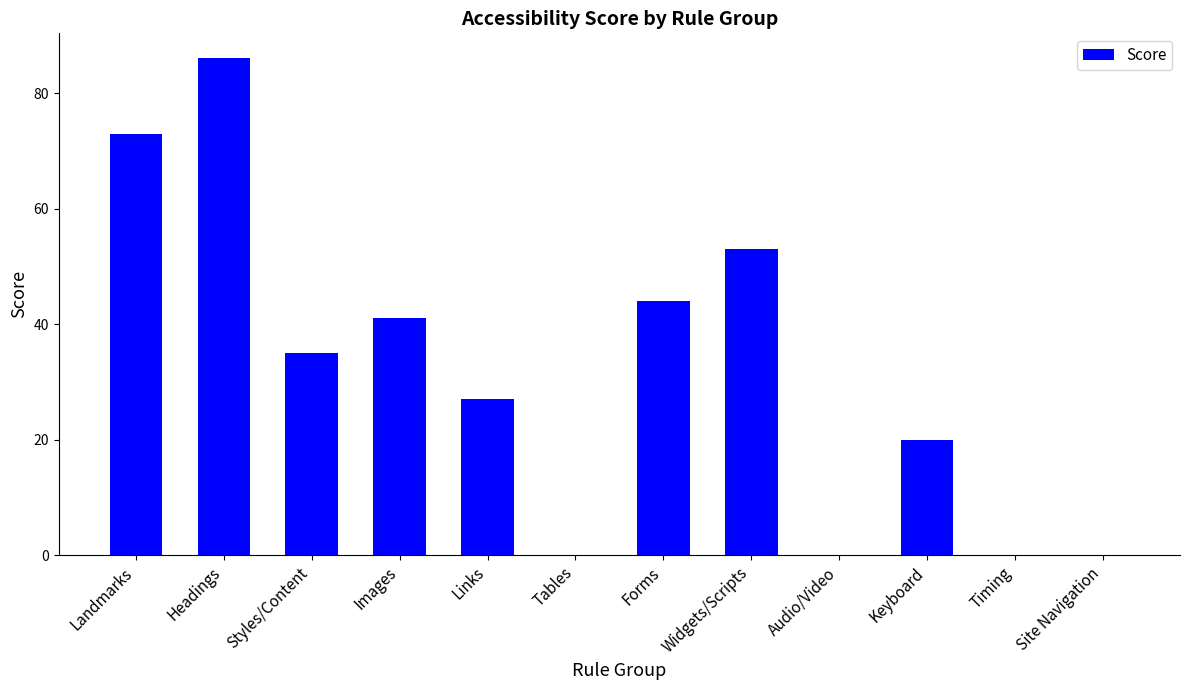

List the labels in order of value, largest first.

Headings, Landmarks, Widgets/Scripts, Forms, Images, Styles/Content, Links, Keyboard, Audio/Video, Timing, Site Navigation, Tables